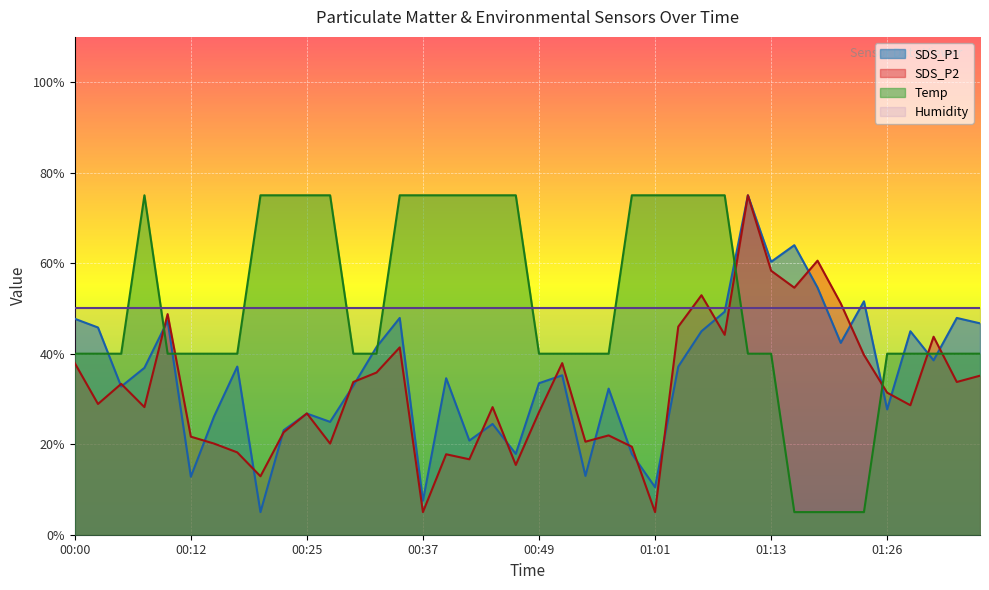

At which category is the sum across all series the highest?

01:11